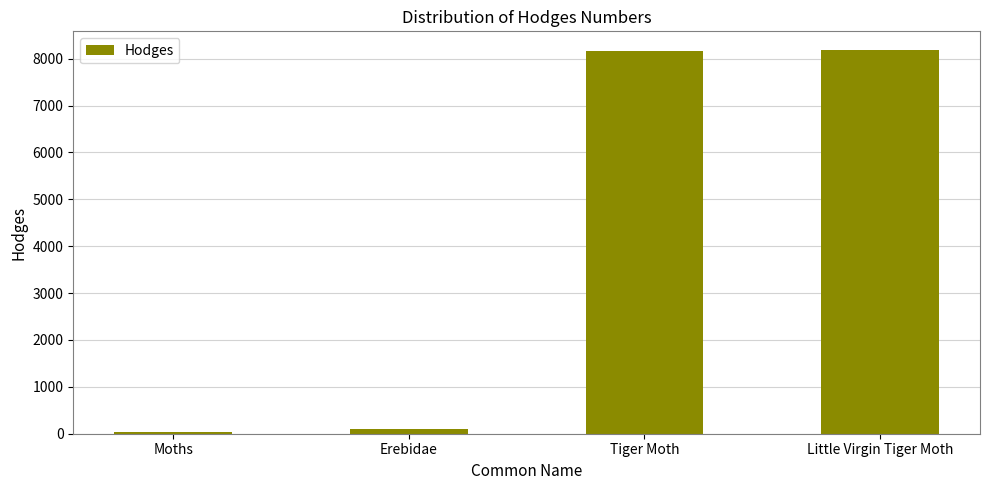

What is the sum of all values?

16466.2